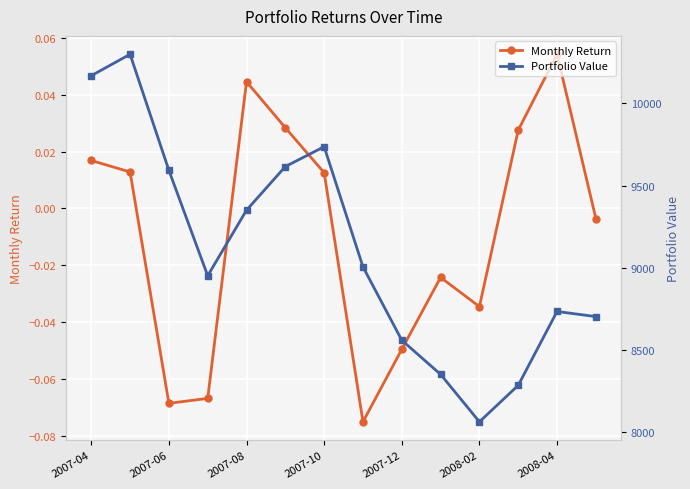

In Monthly Return, how many points are lower than both neighbors (excluding endpoints)?

3